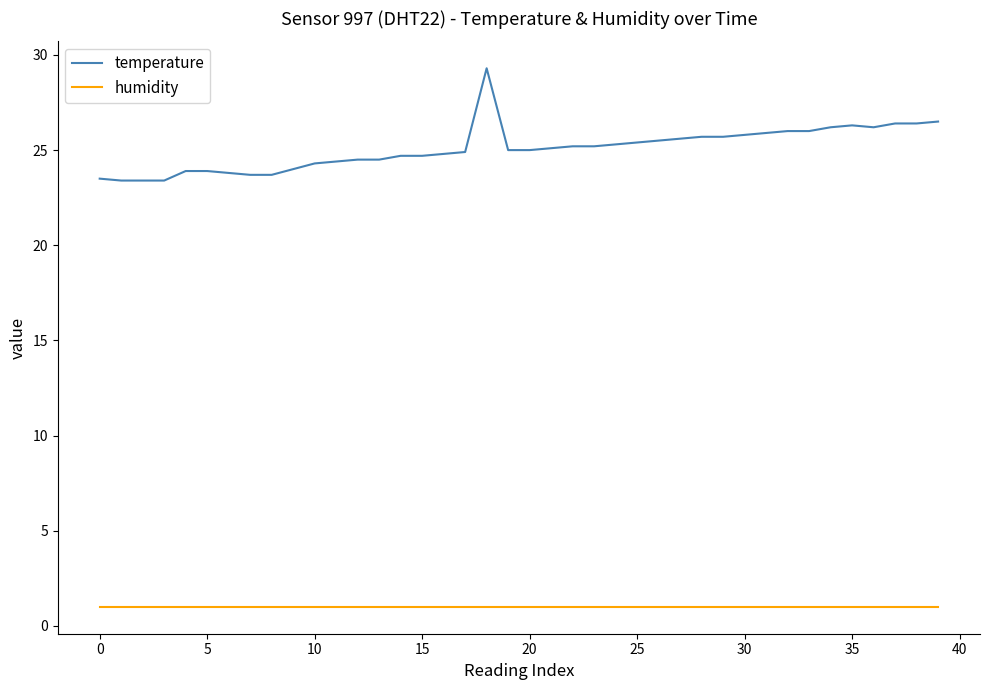

At how many categories does at least one series exceed 2?

40